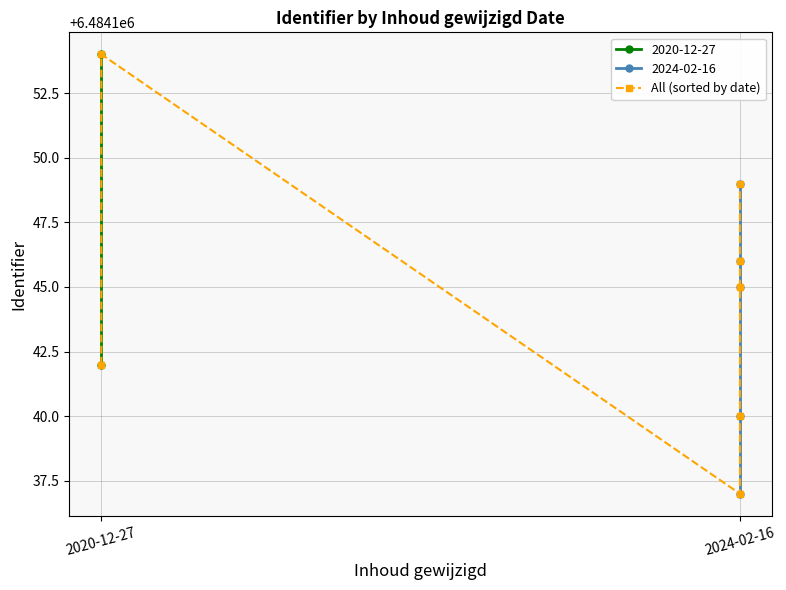

Count the number of values greater than 6484145.

3